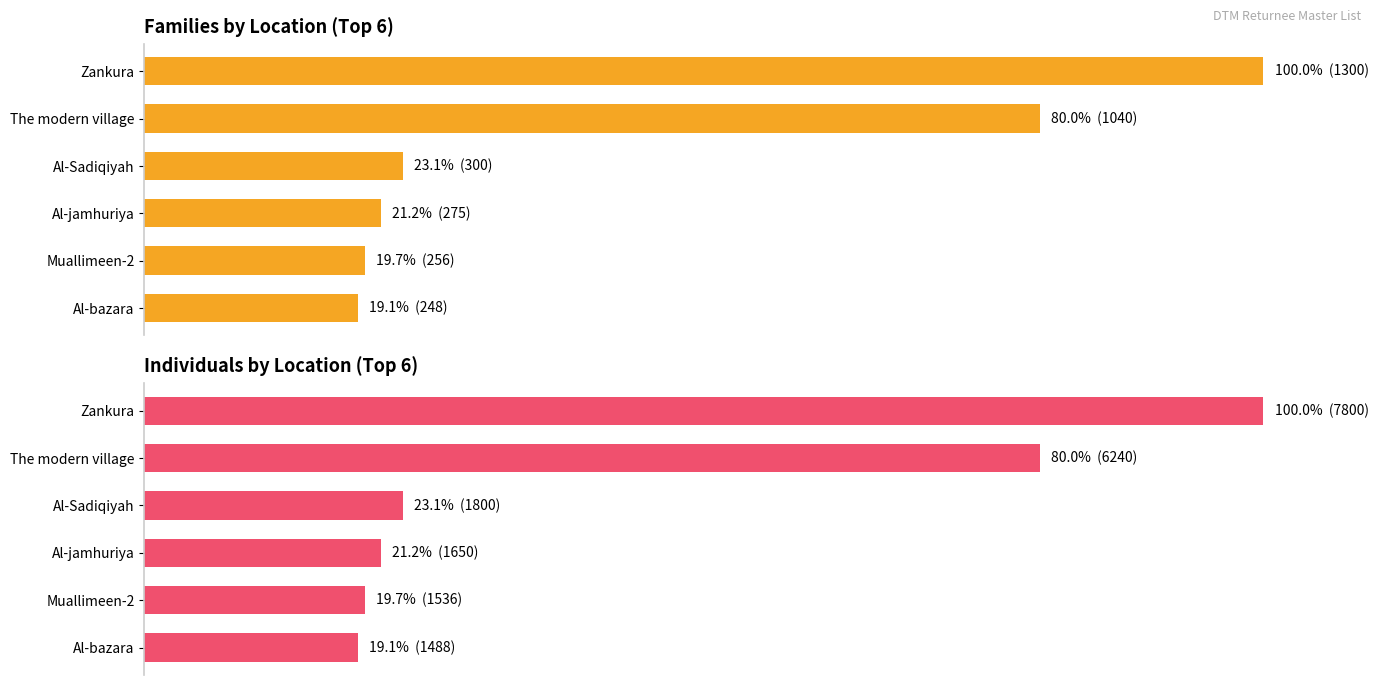

What are all the series names shown in the legend?

Families, Individuals